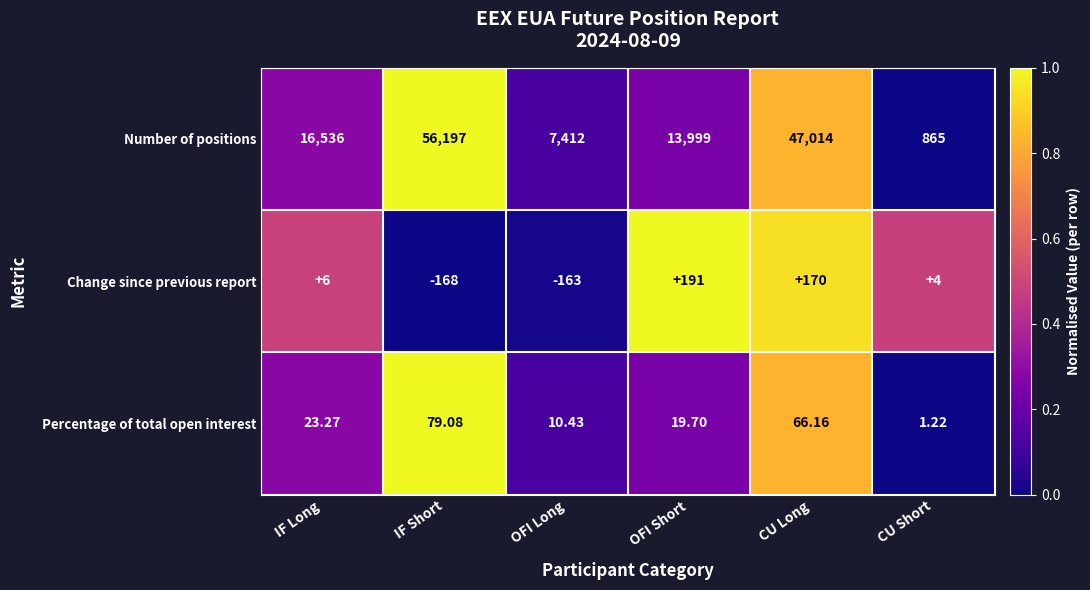

Which series has the widest spread of values?

Number of positions